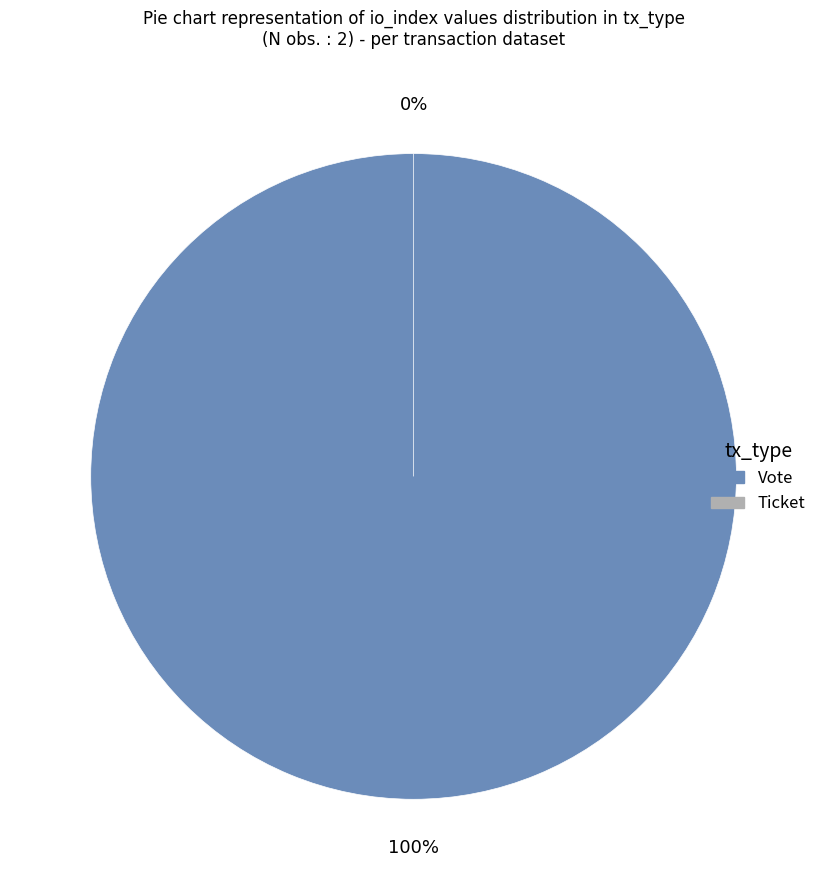

The Ticket slice represents 12% of the pie. True or false?

False